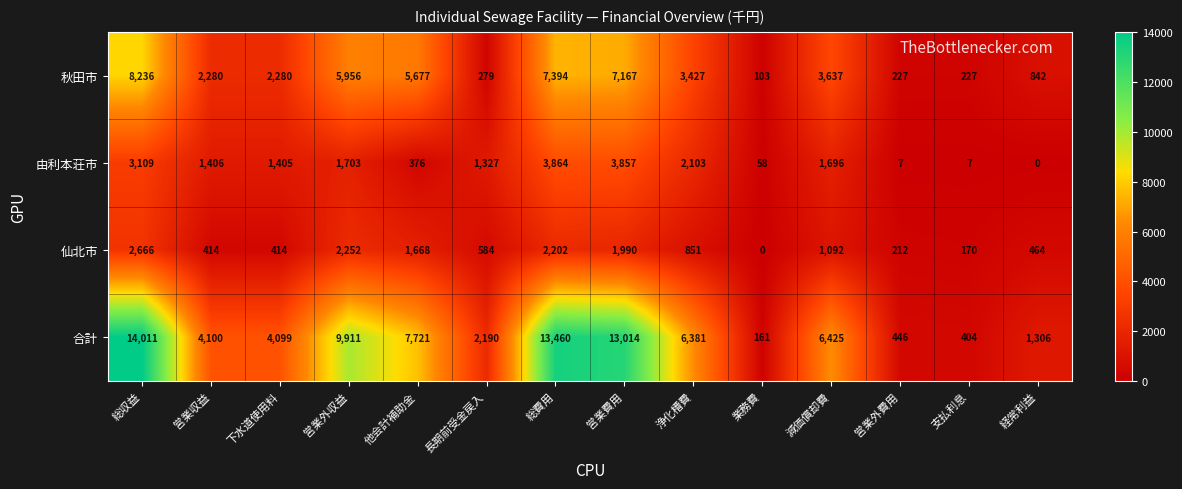

What is the difference between the second highest and minimum values in the 秋田市 series?

7291